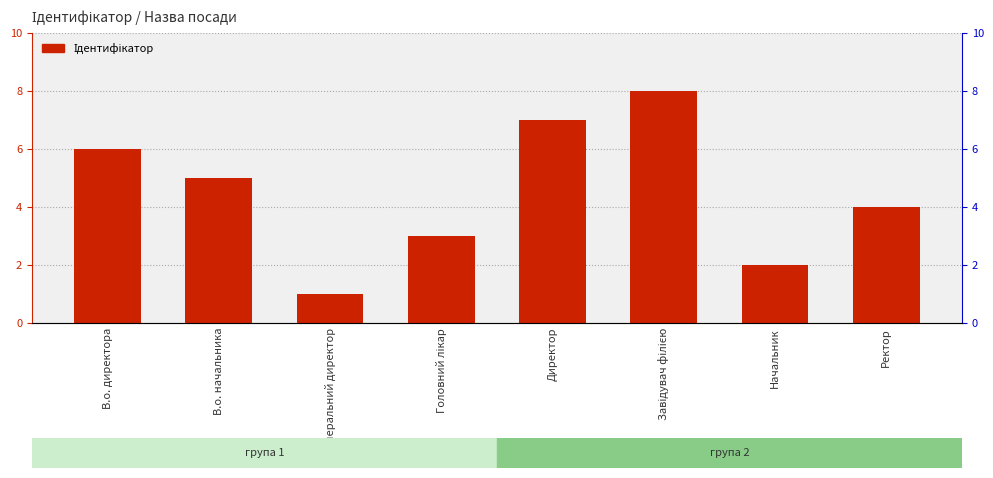

What is the difference between the maximum and second lowest values?

6